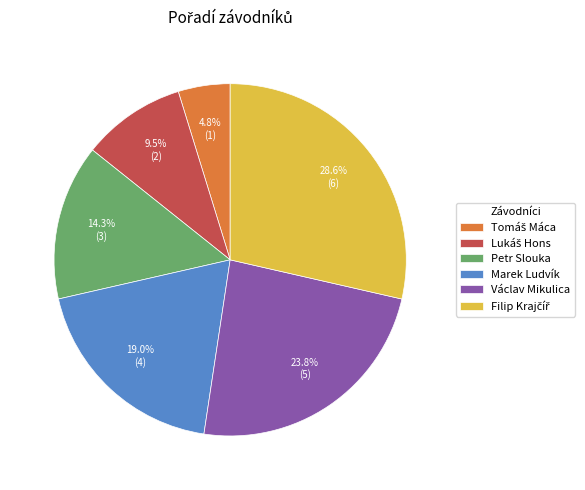

Is Petr Slouka the majority of the pie?

No